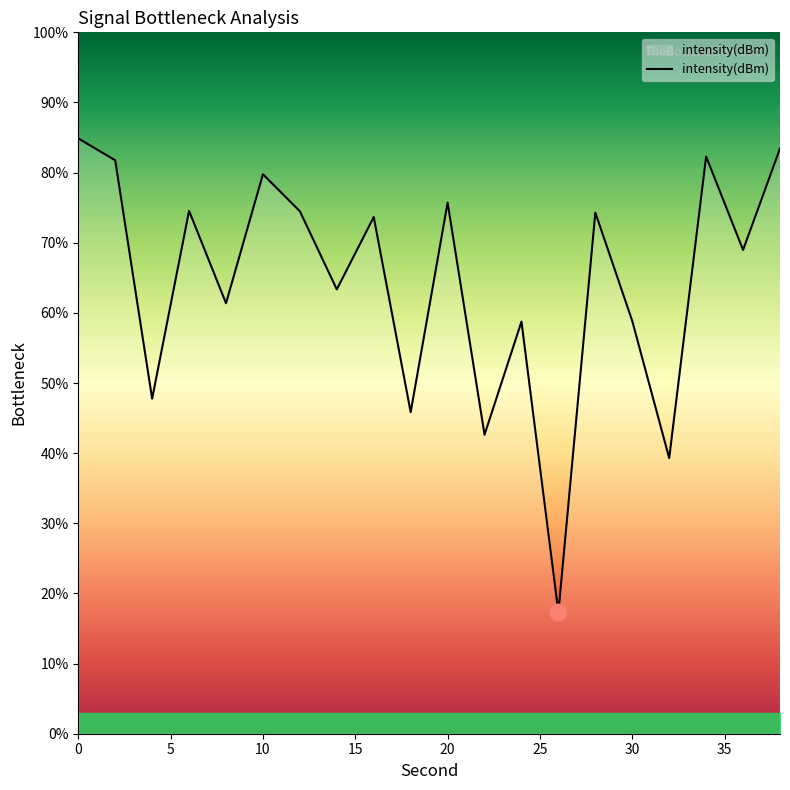

What is the difference between the maximum and minimum values?

67.6